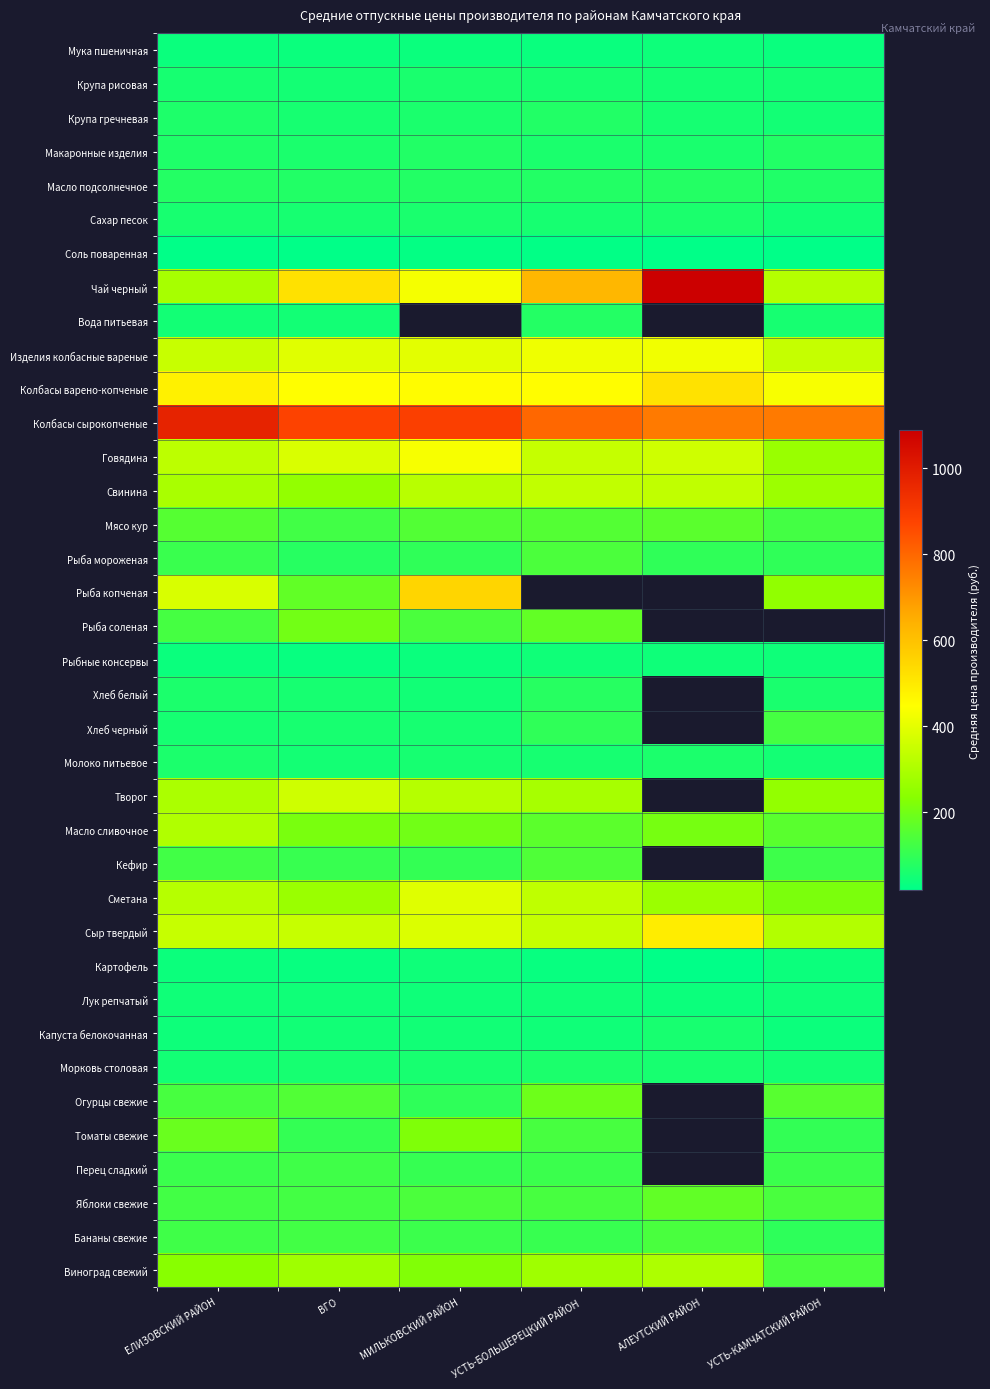

At УСТЬ-БОЛЬШЕРЕЦКИЙ РАЙОН, list the series in order from largest to smallest.

Колбасы сырокопченые, Чай черный, Колбасы варено-копченые, Изделия колбасные вареные, Говядина, Свинина, Рыба копченая, Сыр твердый, Сметана, Творог, Виноград свежий, Огурцы свежие, Рыба соленая, Масло сливочное, Мясо кур, Кефир, Рыба мороженая, Томаты свежие, Яблоки свежие, Перец сладкий, Бананы свежие, Хлеб черный, Хлеб белый, Вода питьевая, Масло подсолнечное, Крупа гречневая, Морковь столовая, Макаронные изделия, Сахар песок, Молоко питьевое, Крупа рисовая, Рыбные консервы, Лук репчатый, Капуста белокочанная, Мука пшеничная, Картофель, Соль поваренная